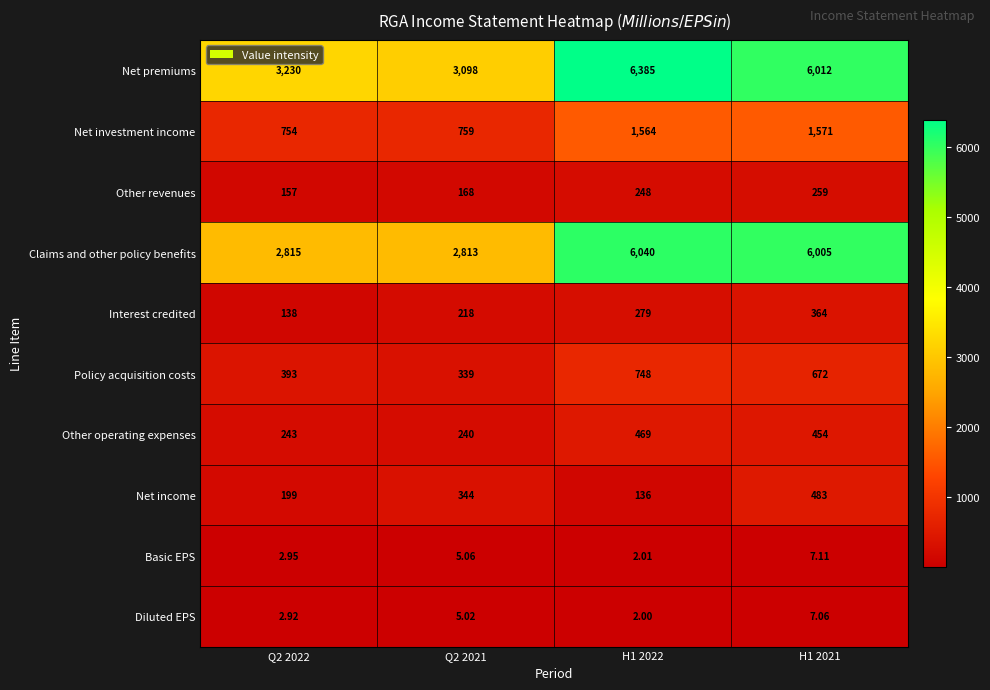

Is the value of Other revenues at Q2 2021 greater than the value of Other operating expenses at Q2 2022?

No